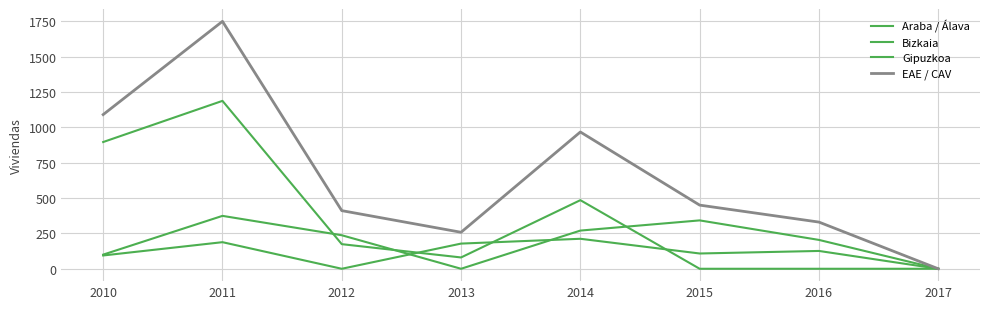

How many lines are shown in the chart?

4